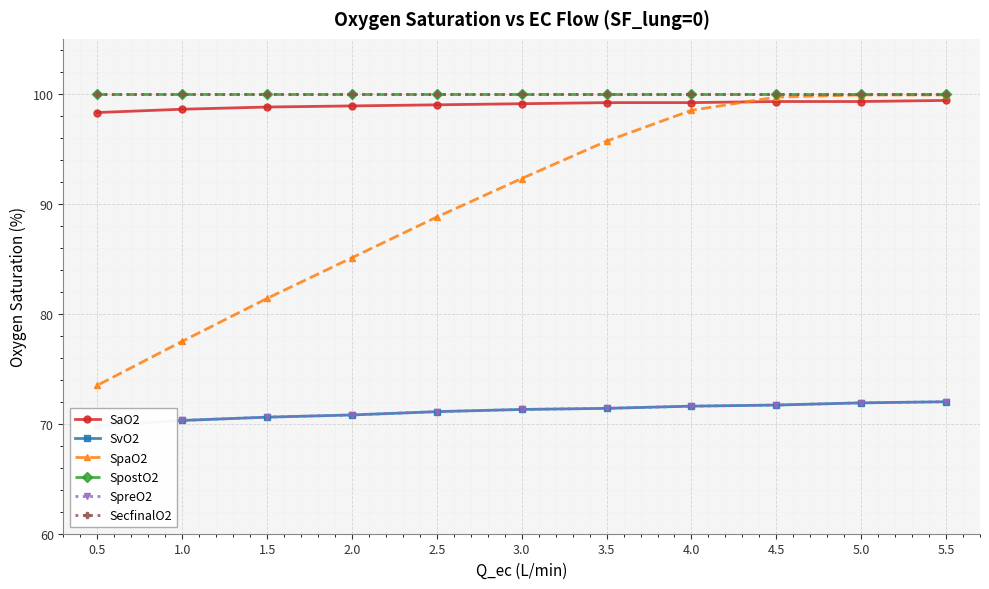

The SecfinalO2 series shows 168.2 at 3.0. True or false?

False